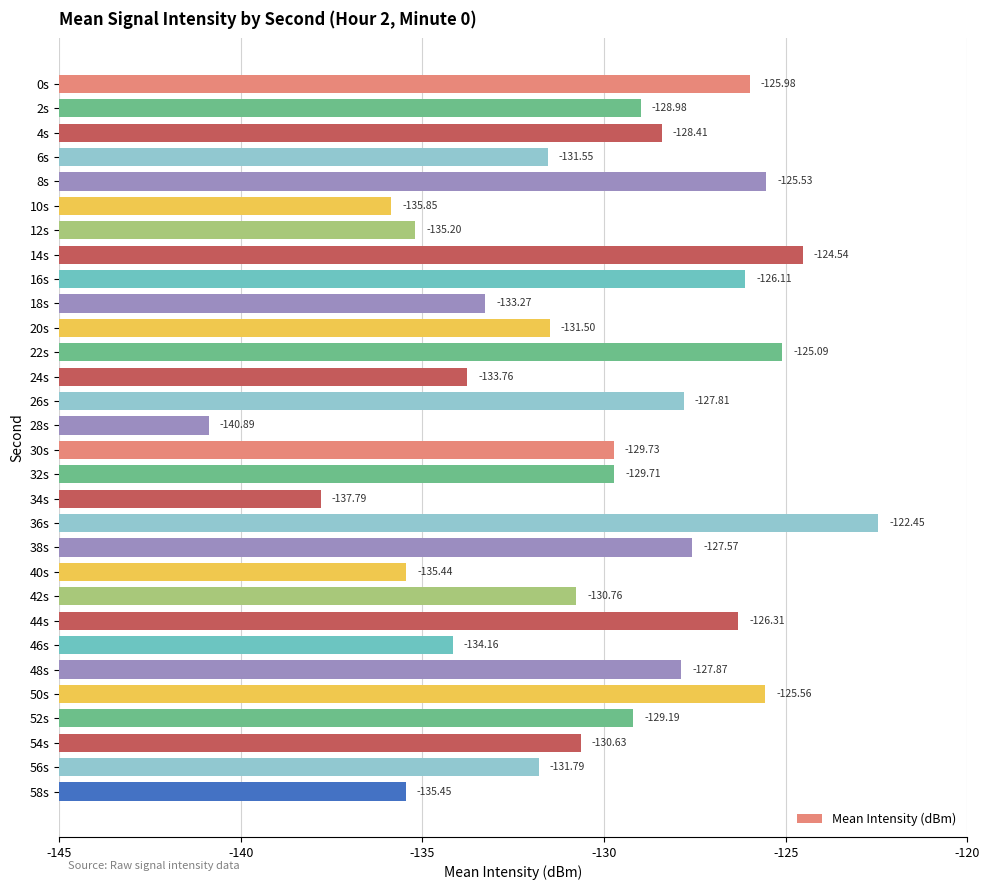

Are the bars grouped side by side (vs. stacked)?

No